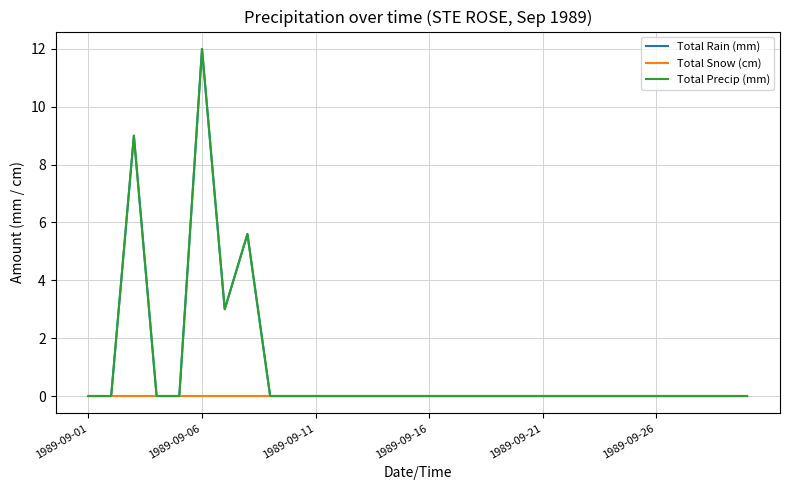

Does the chart display data point markers on the line(s)?

No